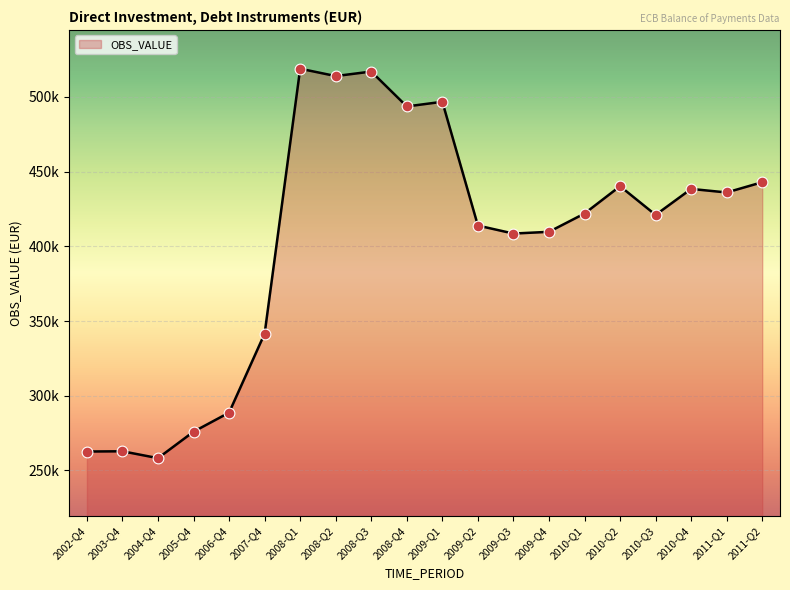

What is the change in value from 2009-Q2 to 2011-Q2?

+29013.6